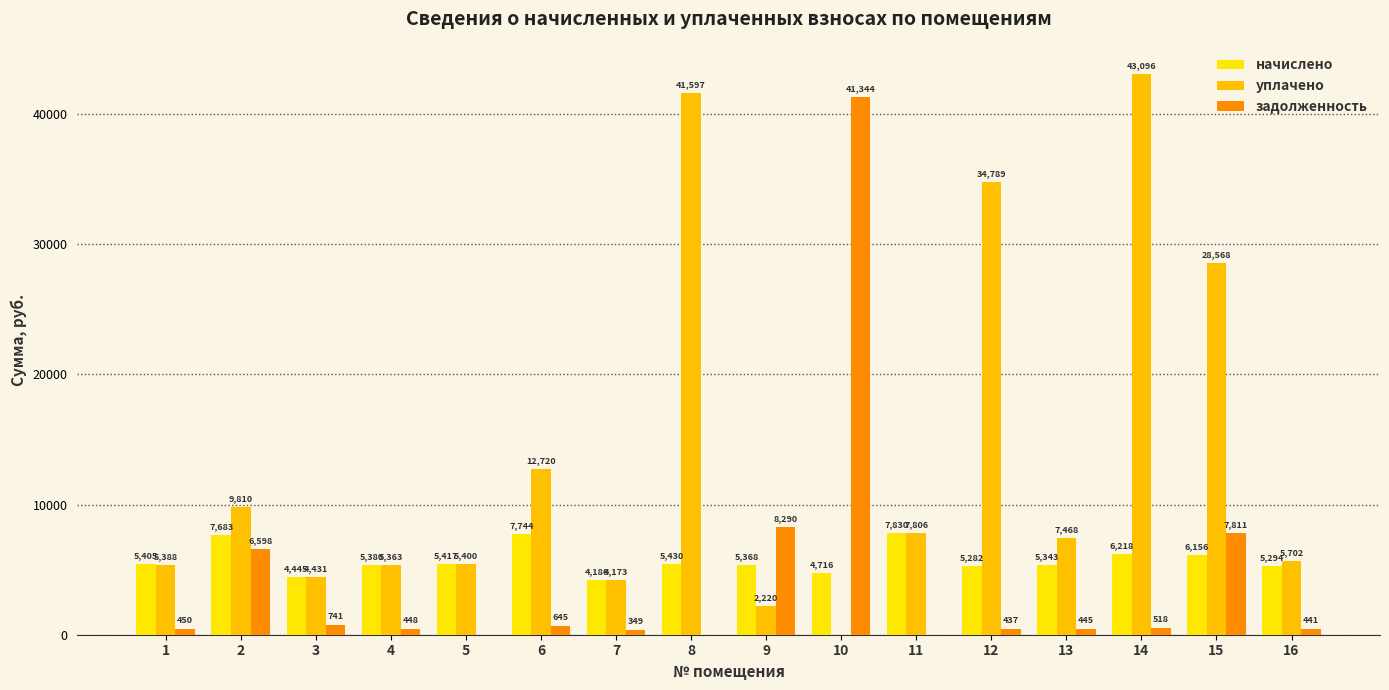

What is the approximate value of уплачено at 15?

28568.2